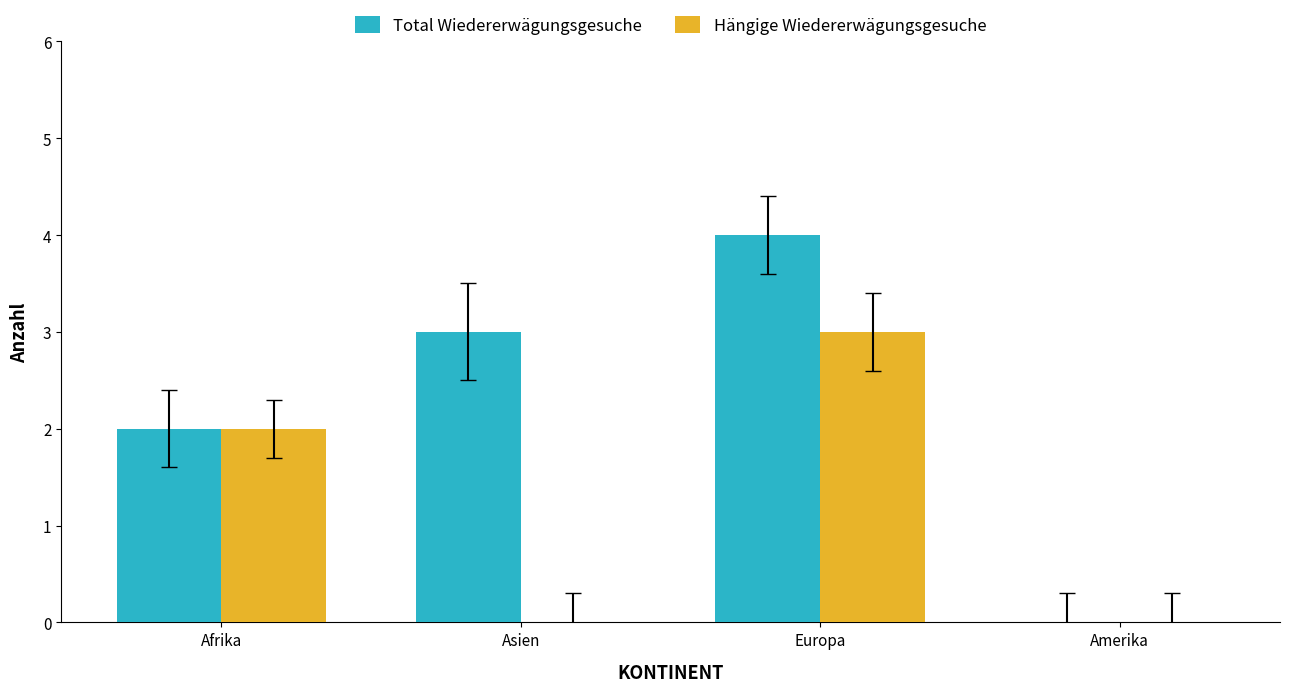

What is the maximum value for Total Wiedererwägungsgesuche?

4